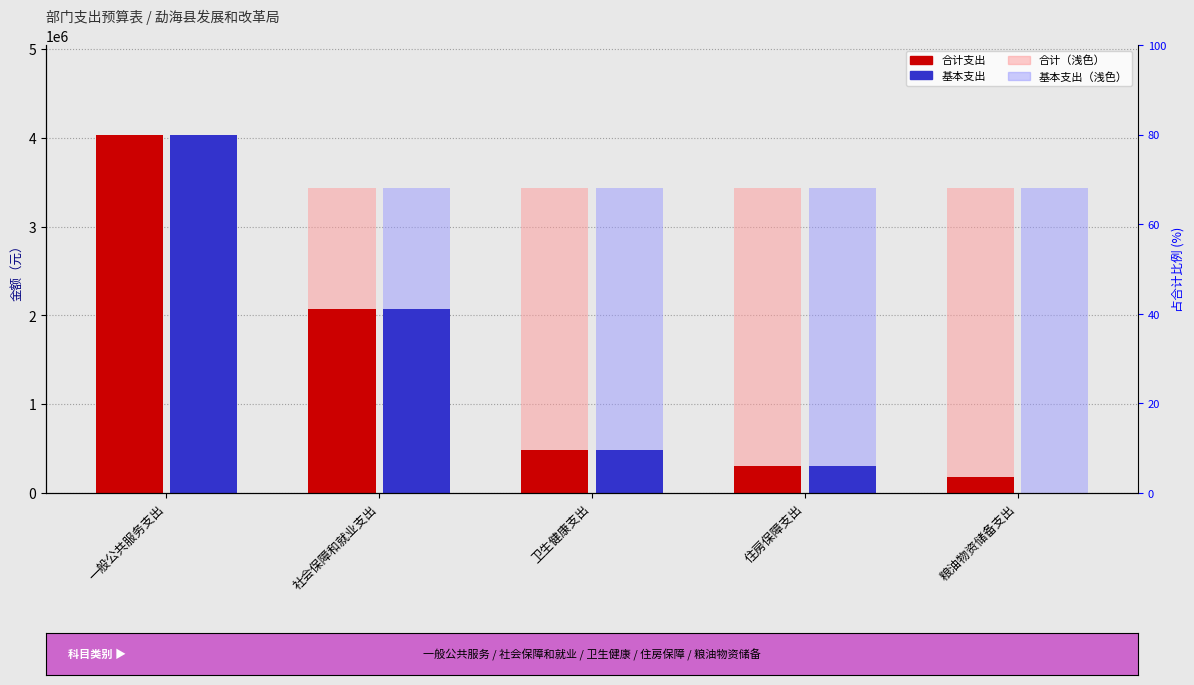

What is the total value across all series at 卫生健康支出?

976328.8